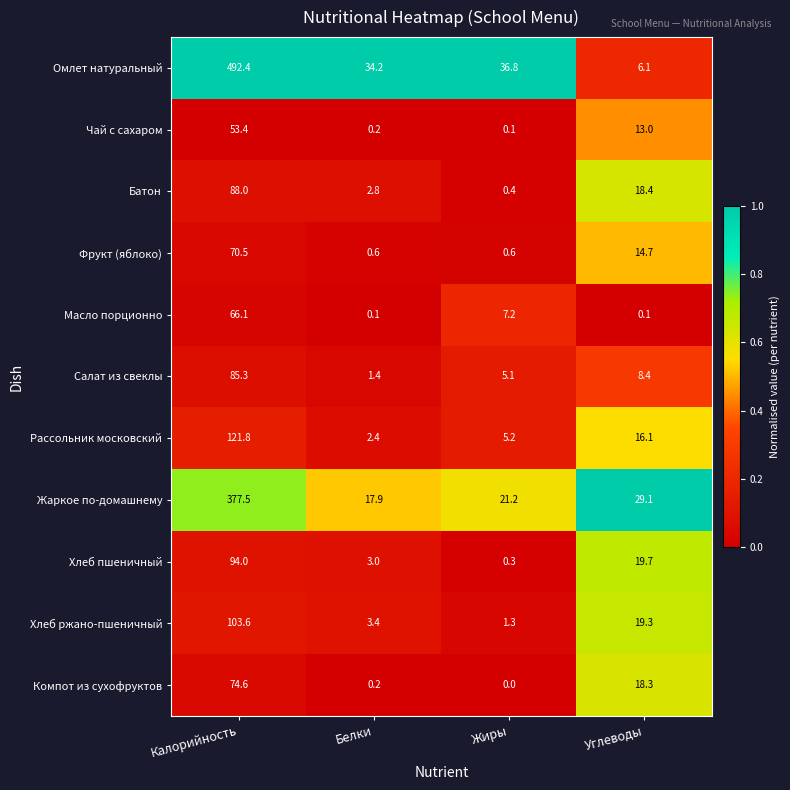

At how many categories does at least one series exceed 0?

4